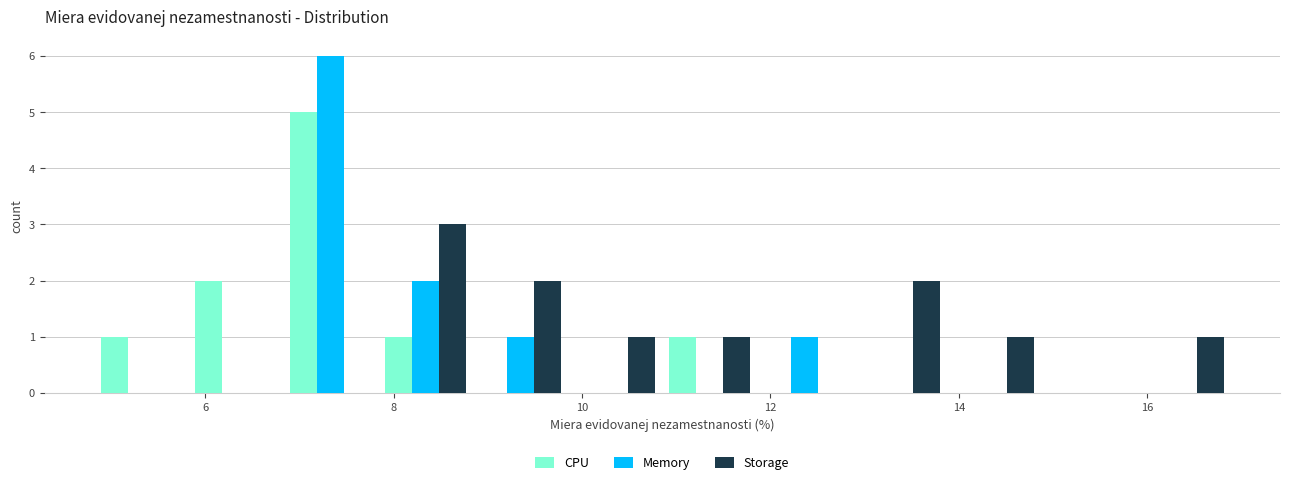

In the Storage series, which range on the x-axis has the tallest bar?

7.8 to 8.8